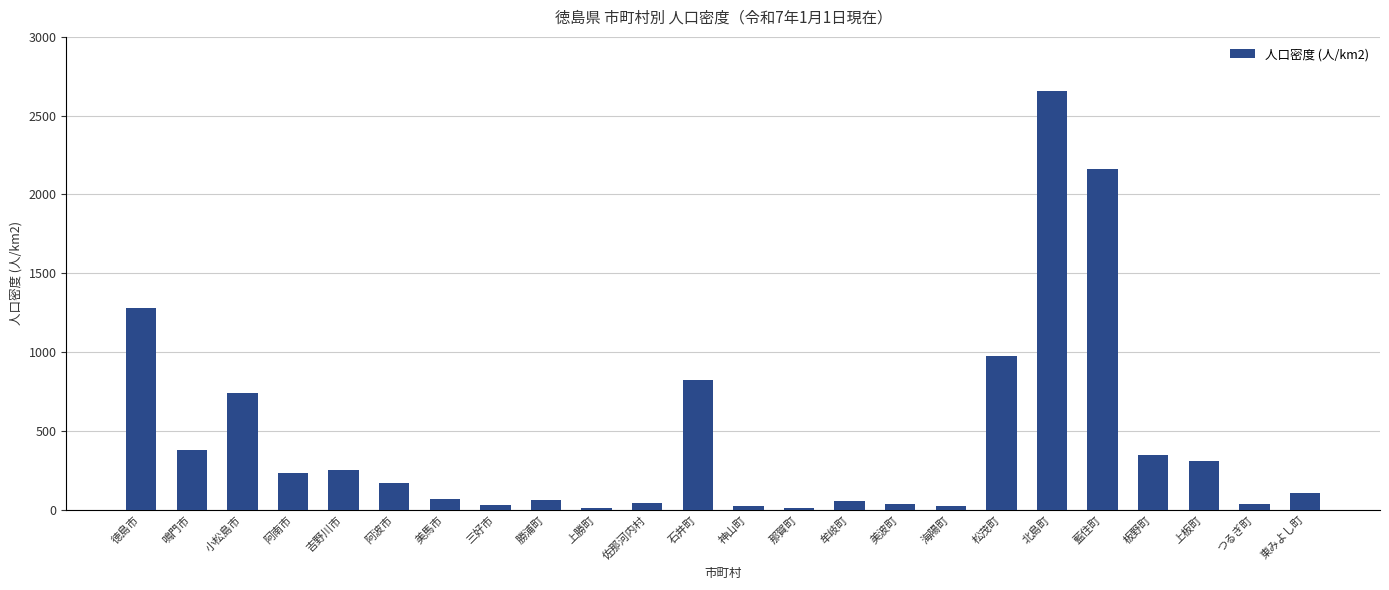

True or false: the data shows 62.0 at 勝浦町.

True